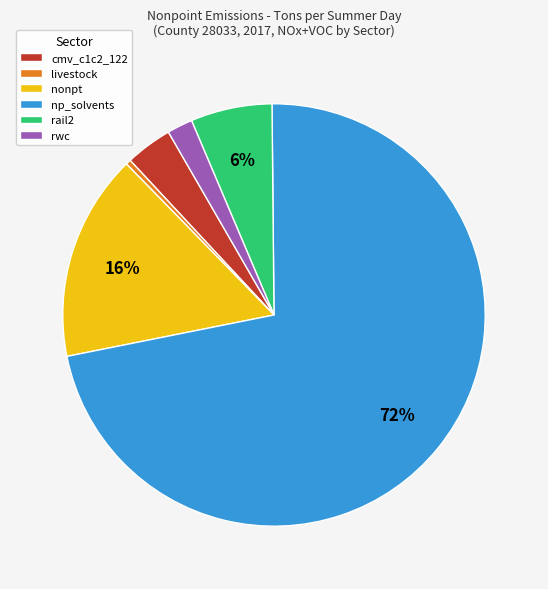

Which slice represents more than half of the pie?

np_solvents